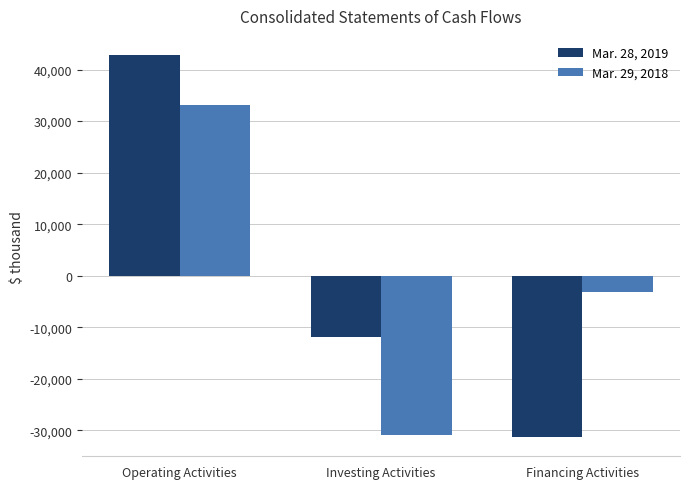

What is the sum of the Mar. 28, 2019 values at Investing Activities and Operating Activities?

30969